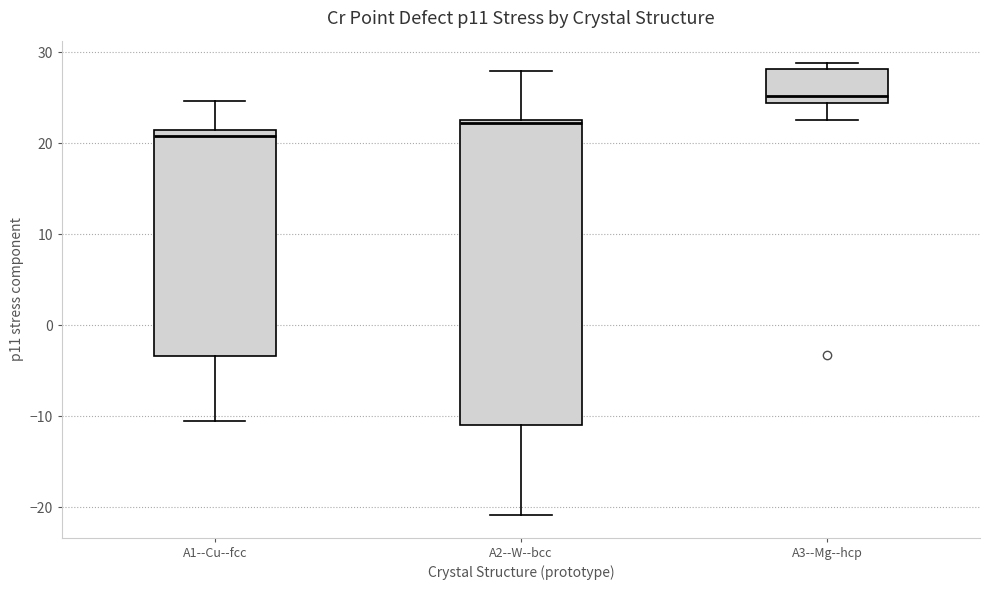

Comparing the boxes themselves (not the whiskers), which one is the tallest?

A2--W--bcc